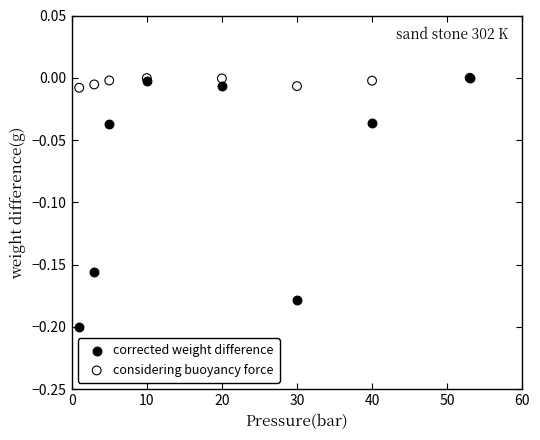

Which series has the widest spread of Y values?

corrected weight difference